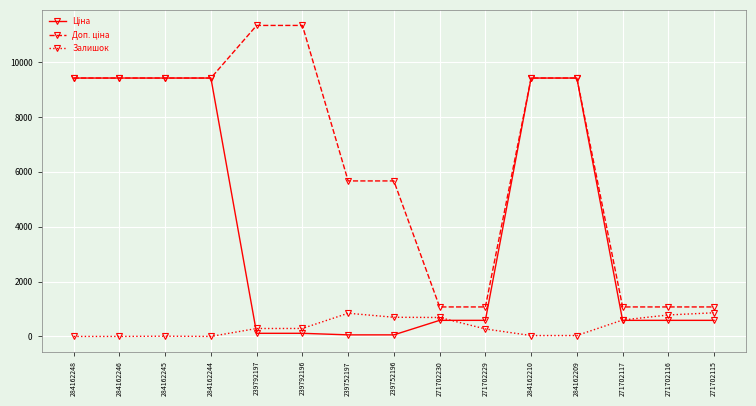

What is the difference between the highest and lowest values at 271702115?

488.5